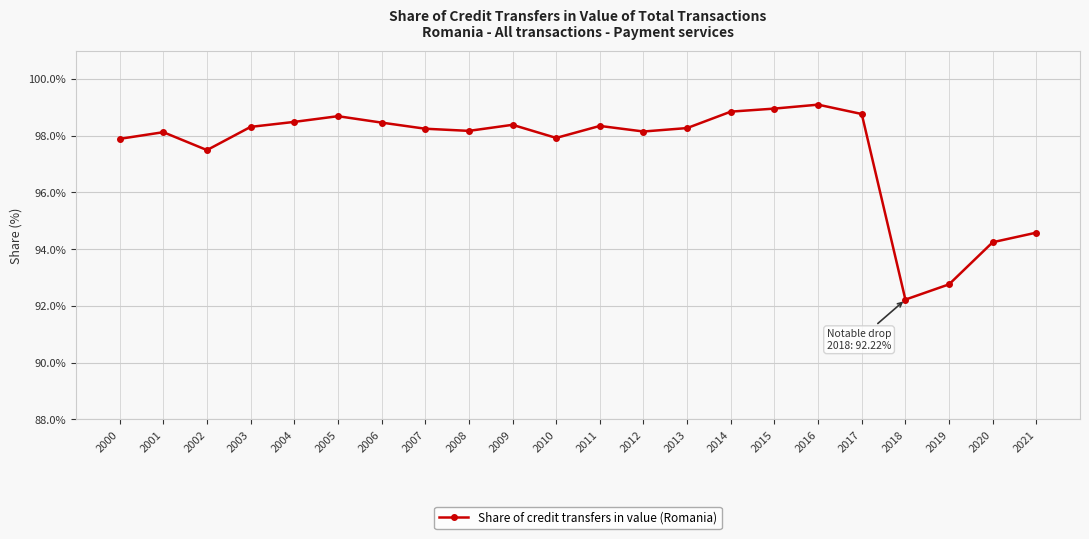

What is the change in value from 2001 to 2003?

+0.2